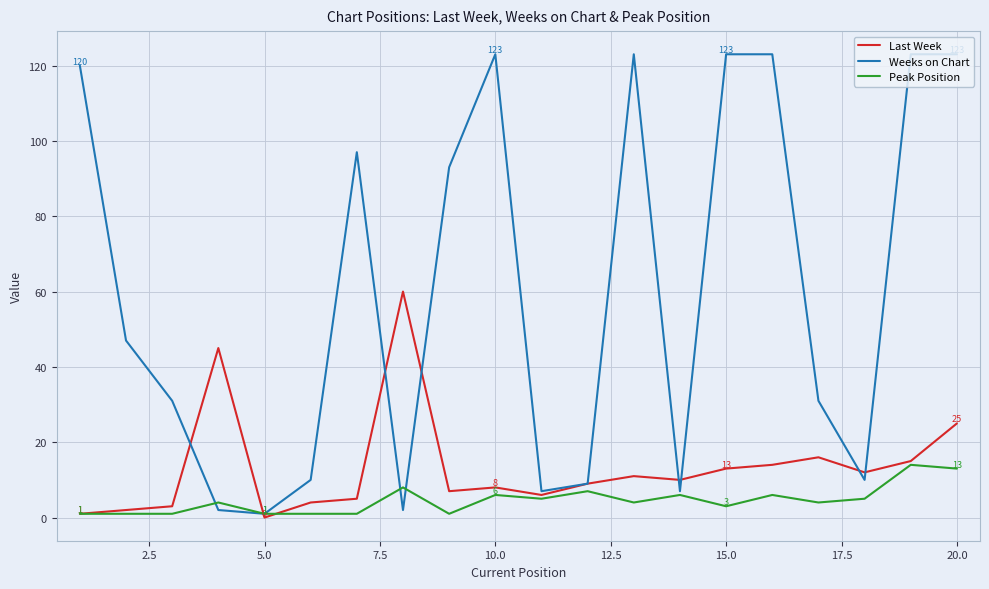

Which series has the largest range (max minus min)?

Weeks on Chart